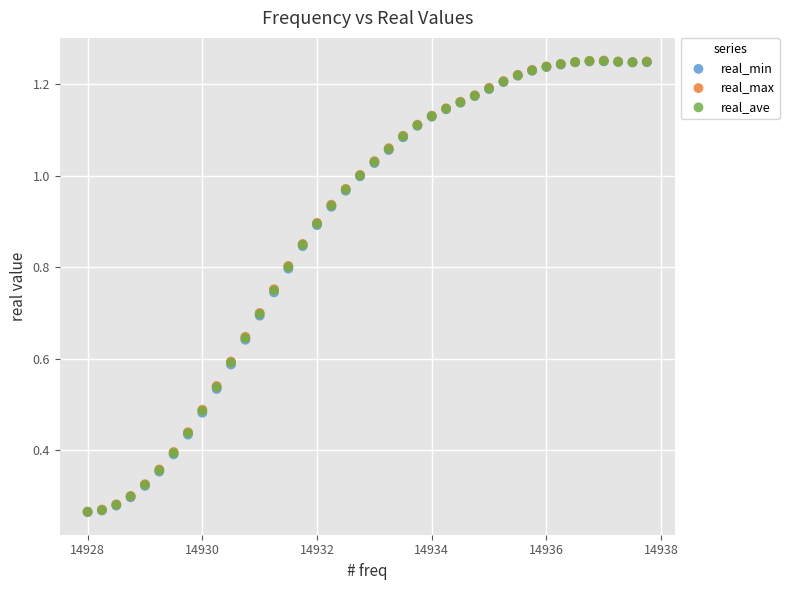

What are all the series names shown in the legend?

real_min, real_max, real_ave